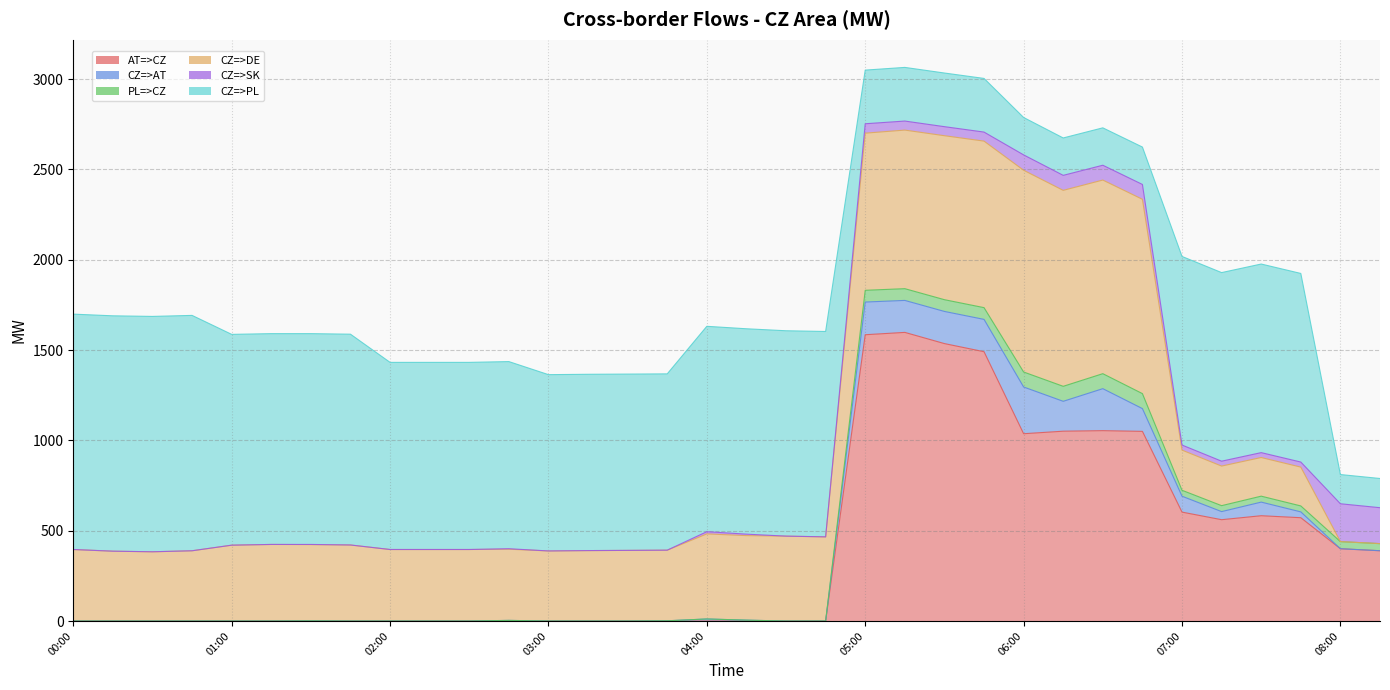

What is the average value of the CZ=>AT series?

51.8